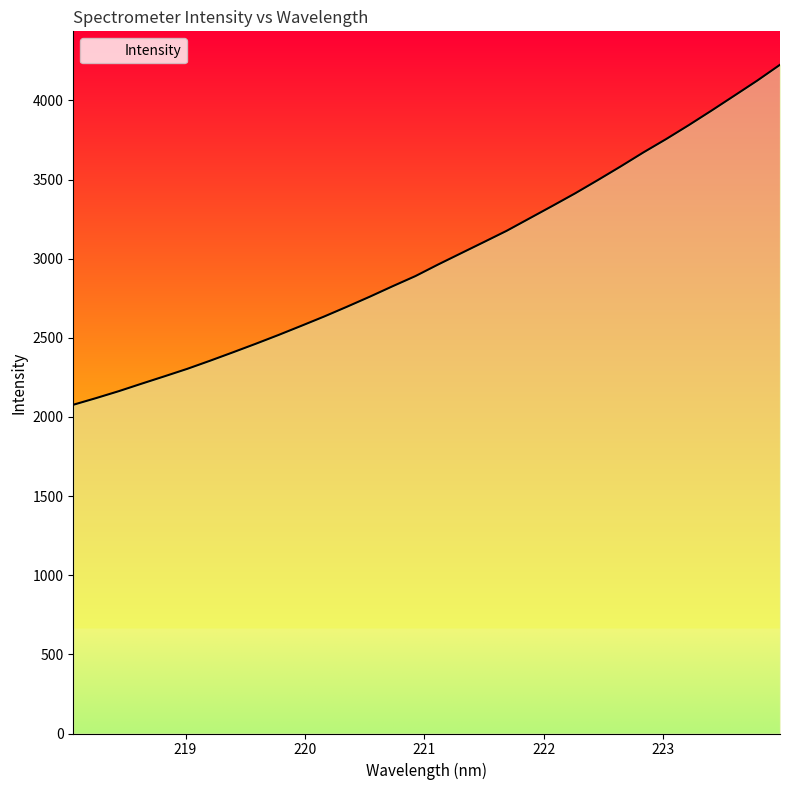

What is the greatest value displayed?

4225.0